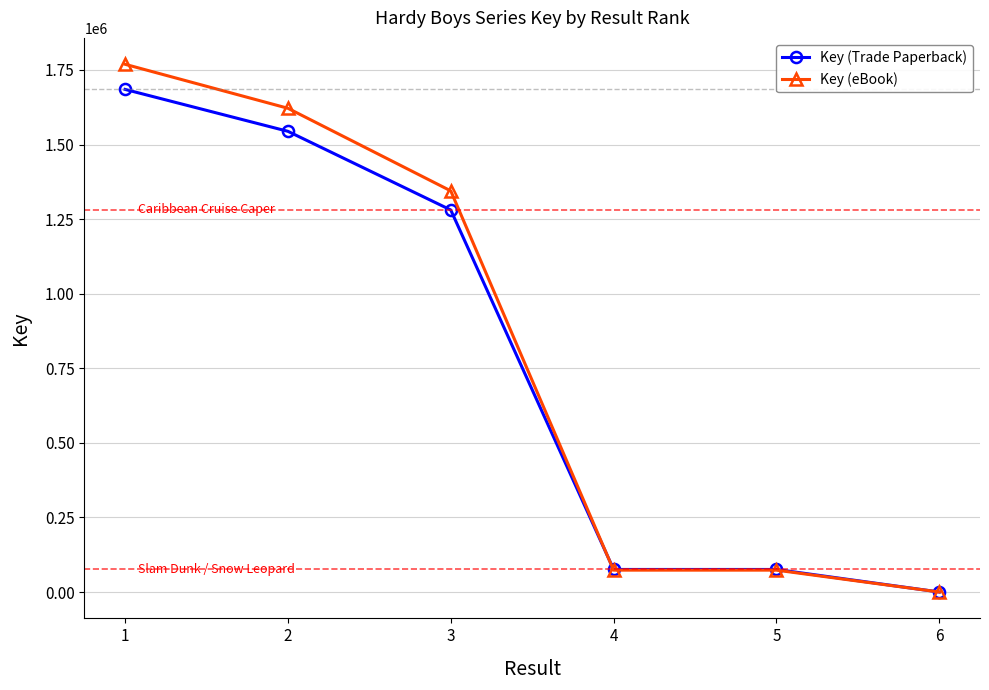

How many data points in Key (eBook) are less than 1344747?

3